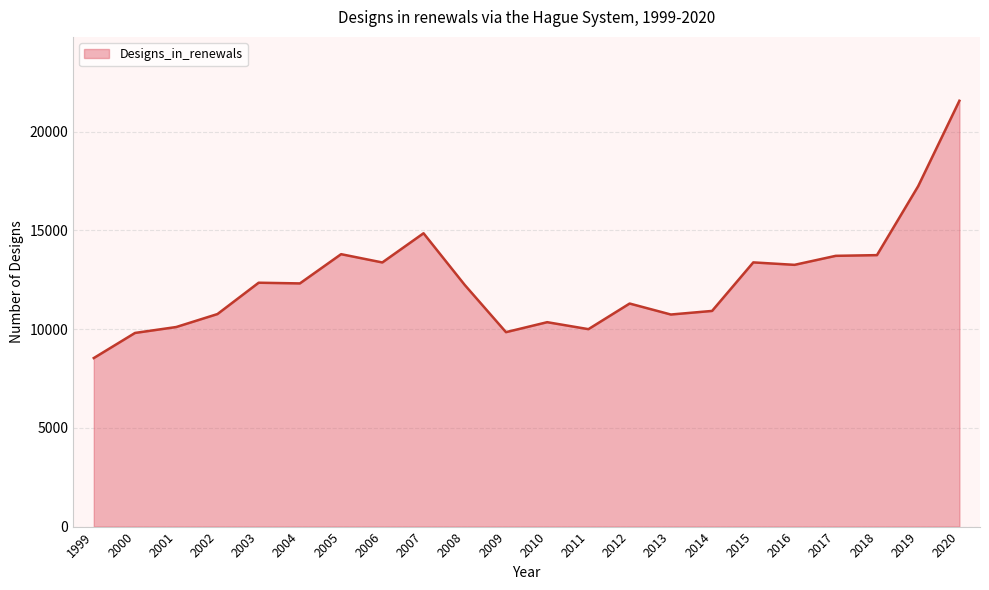

The value at 2014 is 10919. True or false?

True